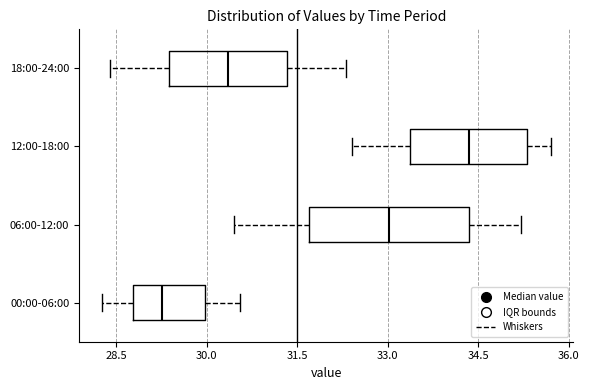

Where is the left edge of the box for 12:00-18:00 on the x-axis? The values are not printed on the chart, so give them approximately, as read against the axis.

33.4